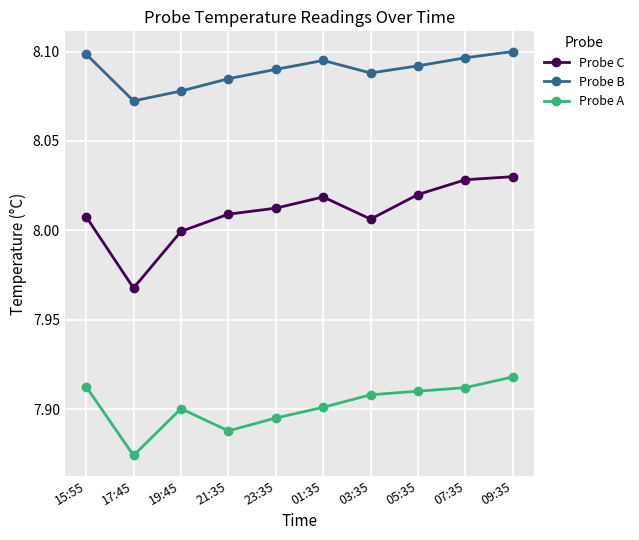

True or false: Probe A has a value of 7.9 at 05:35.

True